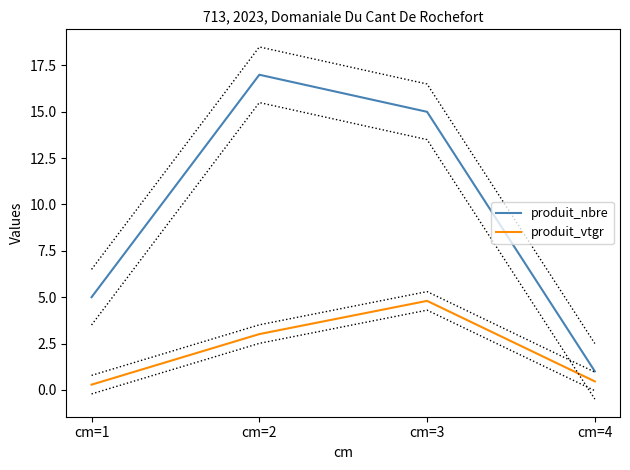

How many lines are shown in the chart?

2